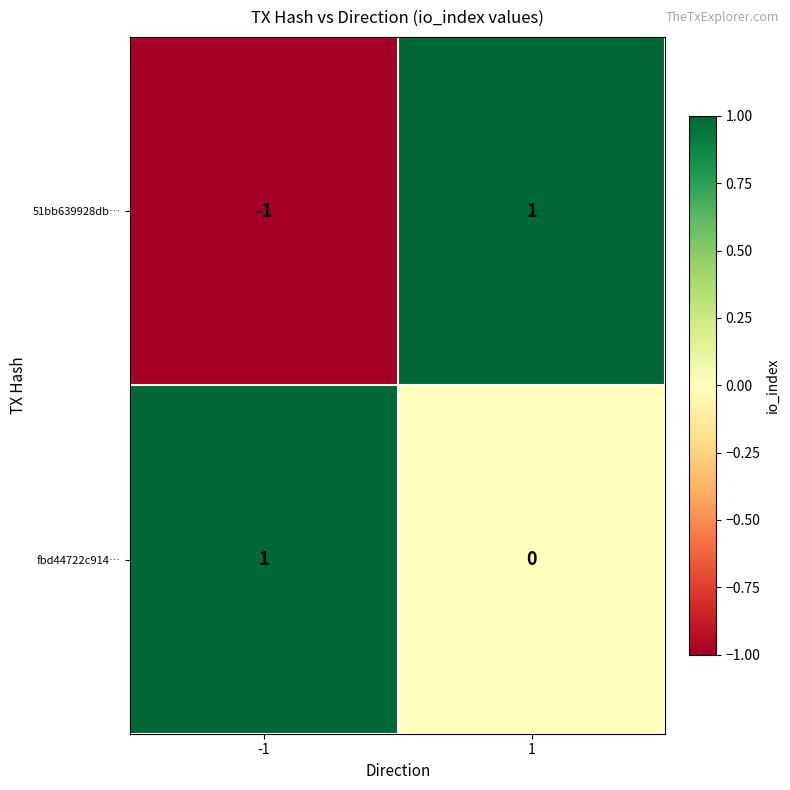

Which series has the largest total across all categories?

fbd44722c914…